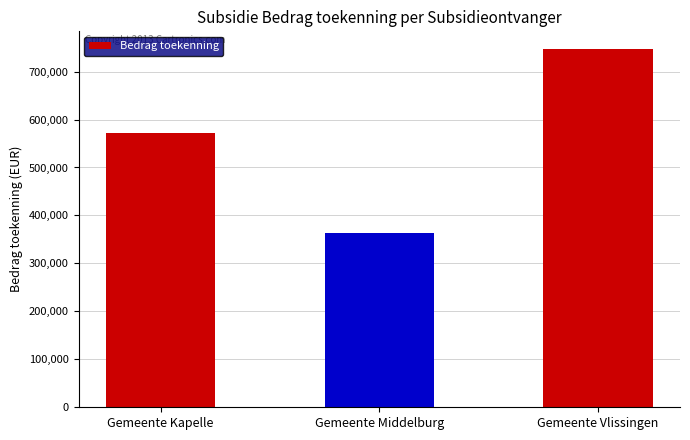

Rank the categories by value from highest to lowest.

Gemeente Vlissingen, Gemeente Kapelle, Gemeente Middelburg